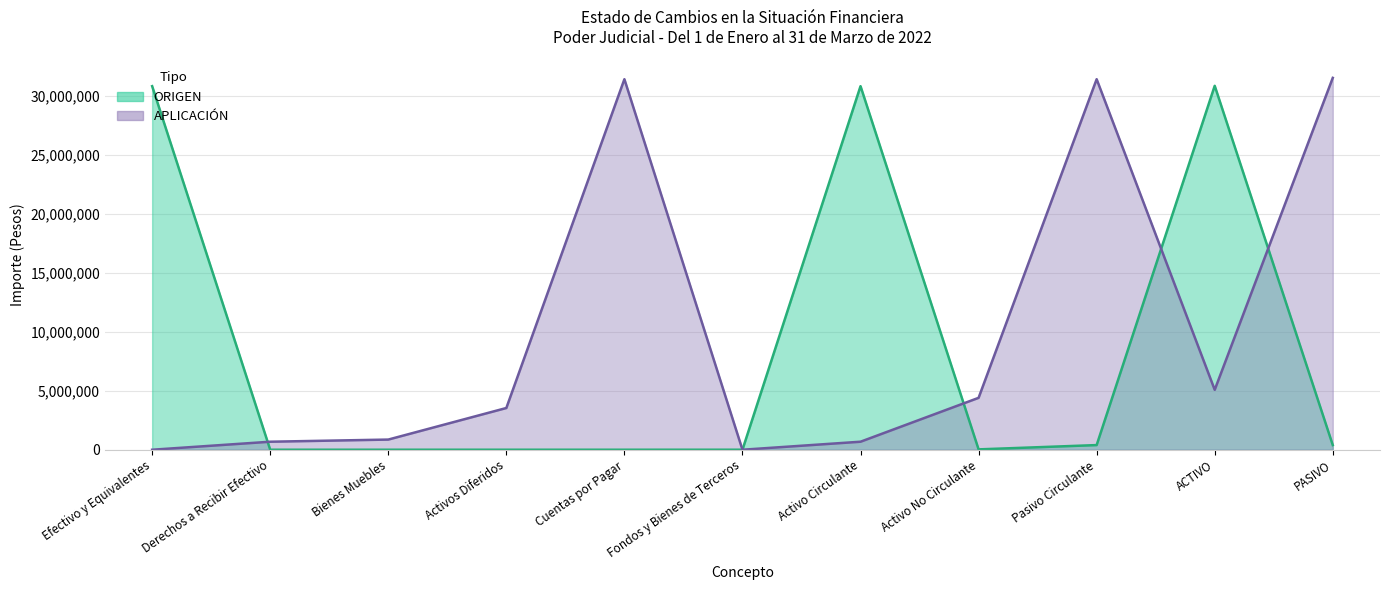

What value does the APLICACION series have at Activos Diferidos?

3534892